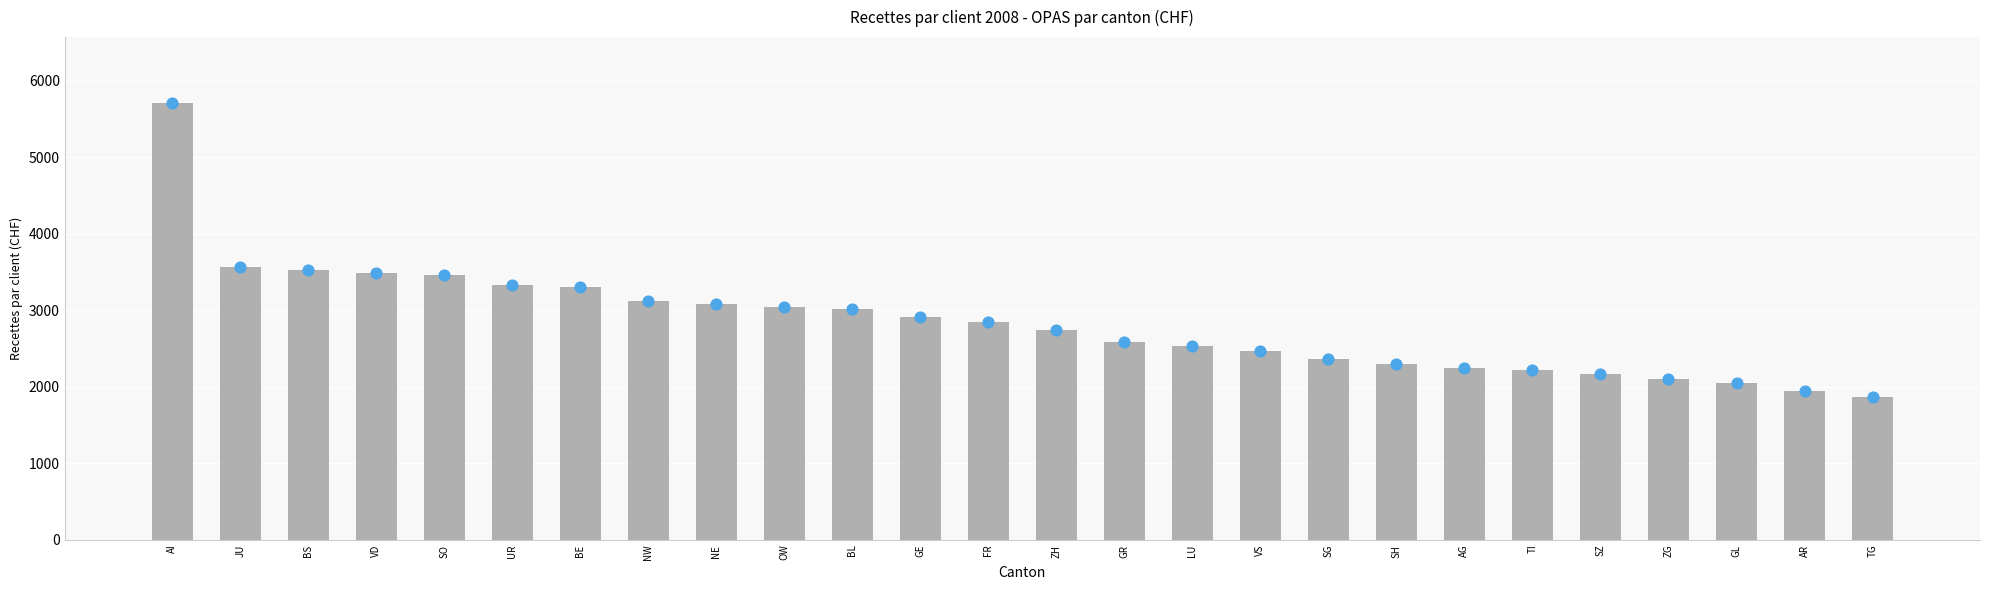

What is the change in value from BE to GR?

-715